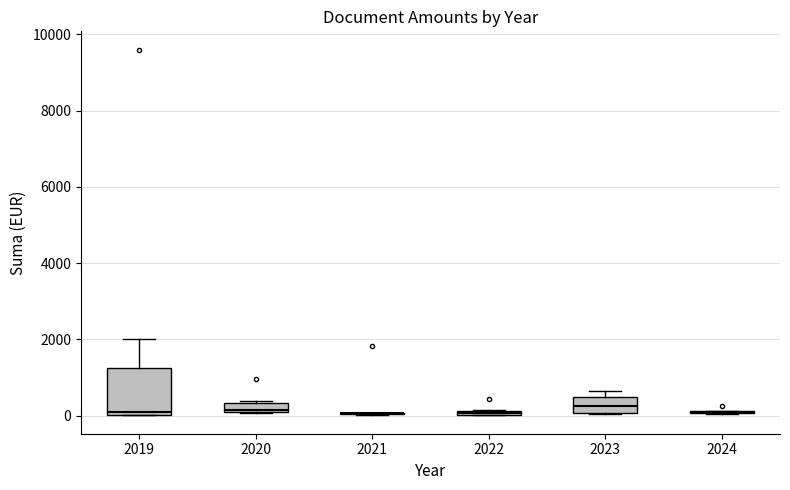

Comparing the boxes themselves (not the whiskers), which one is the tallest?

2019